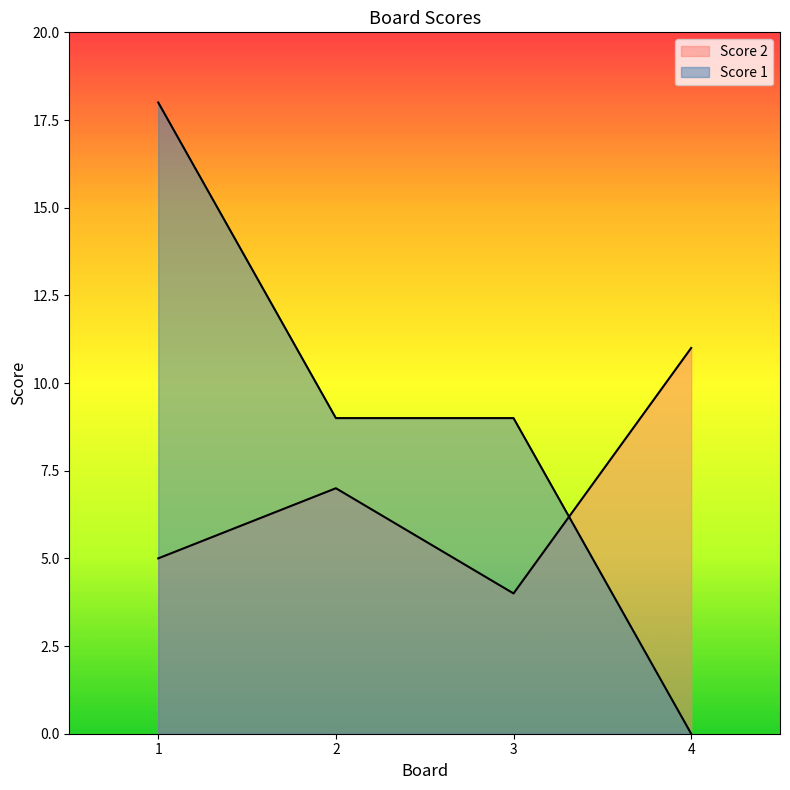

What is the value of the Score 1 point at the 1st from the left?

18